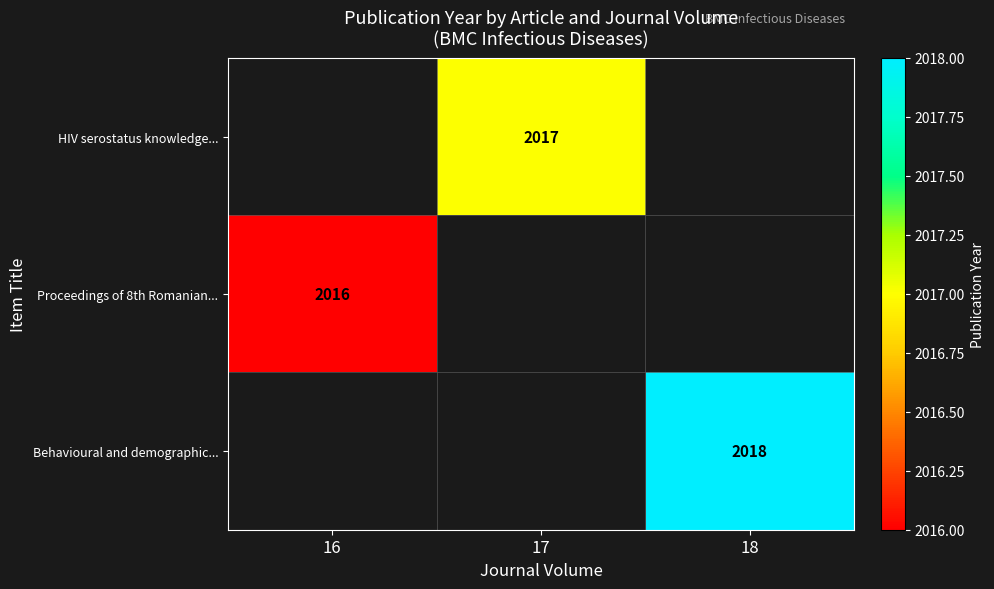

The Proceedings of 8th Romanian... series shows 3523 at 16. True or false?

False